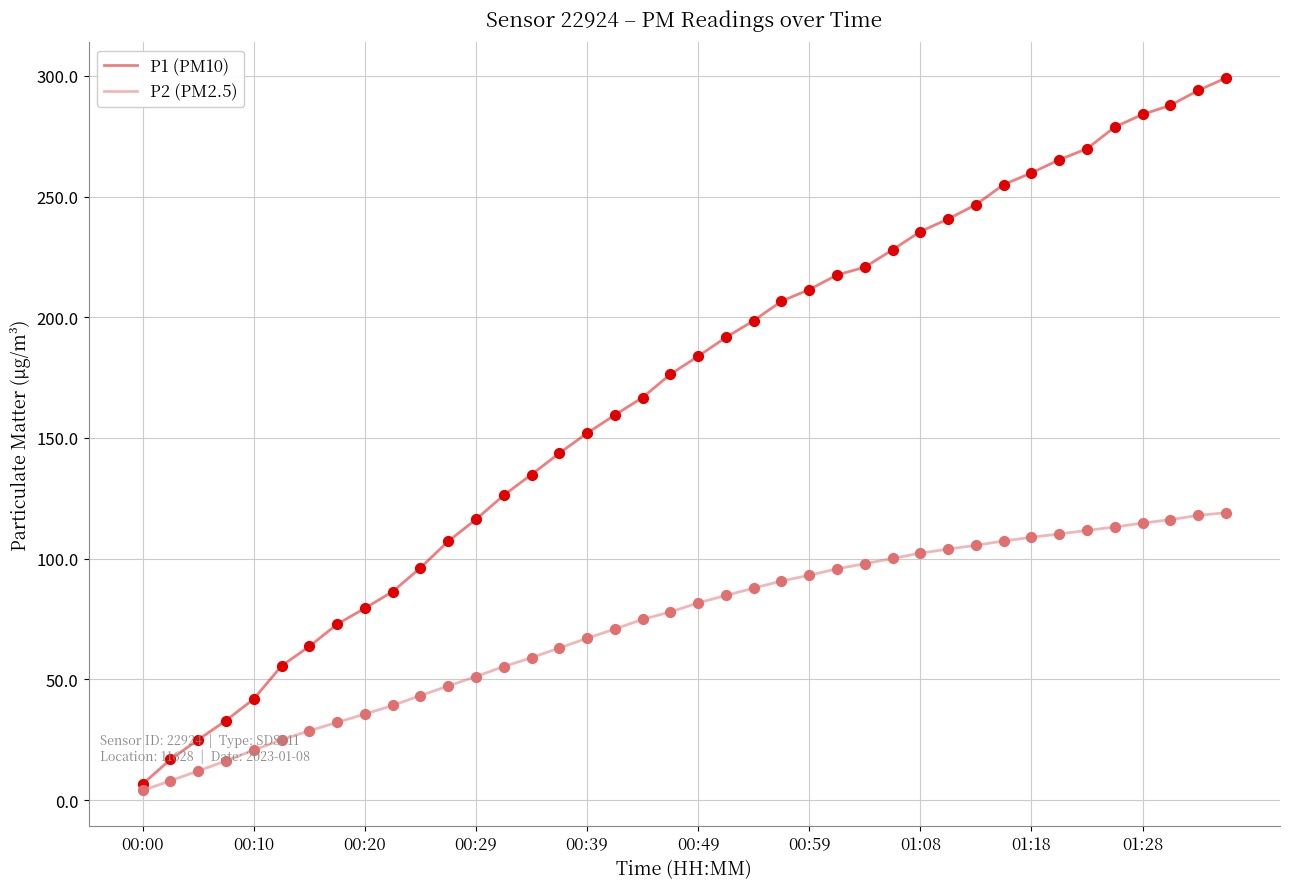

Which series has the largest range (max minus min)?

P1 (PM10)